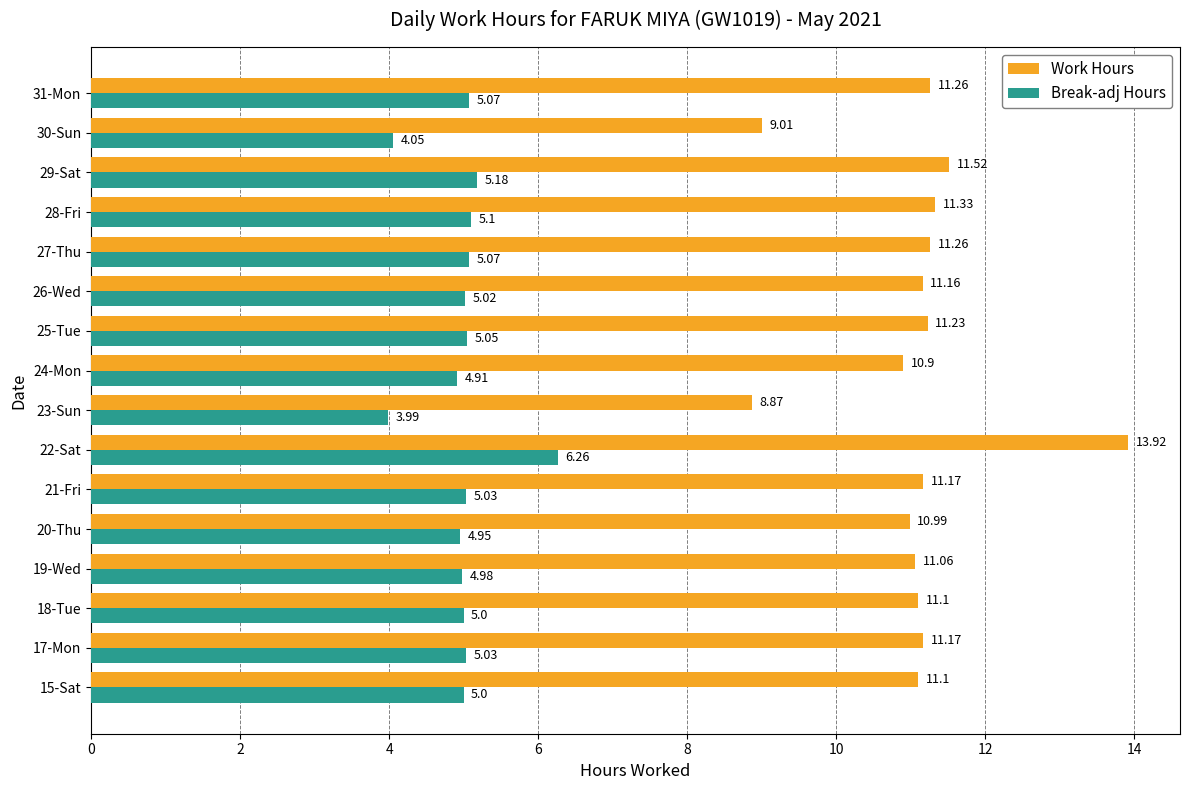

List the series in order of their peak value, lowest first.

Break-adj Hours, Work Hours